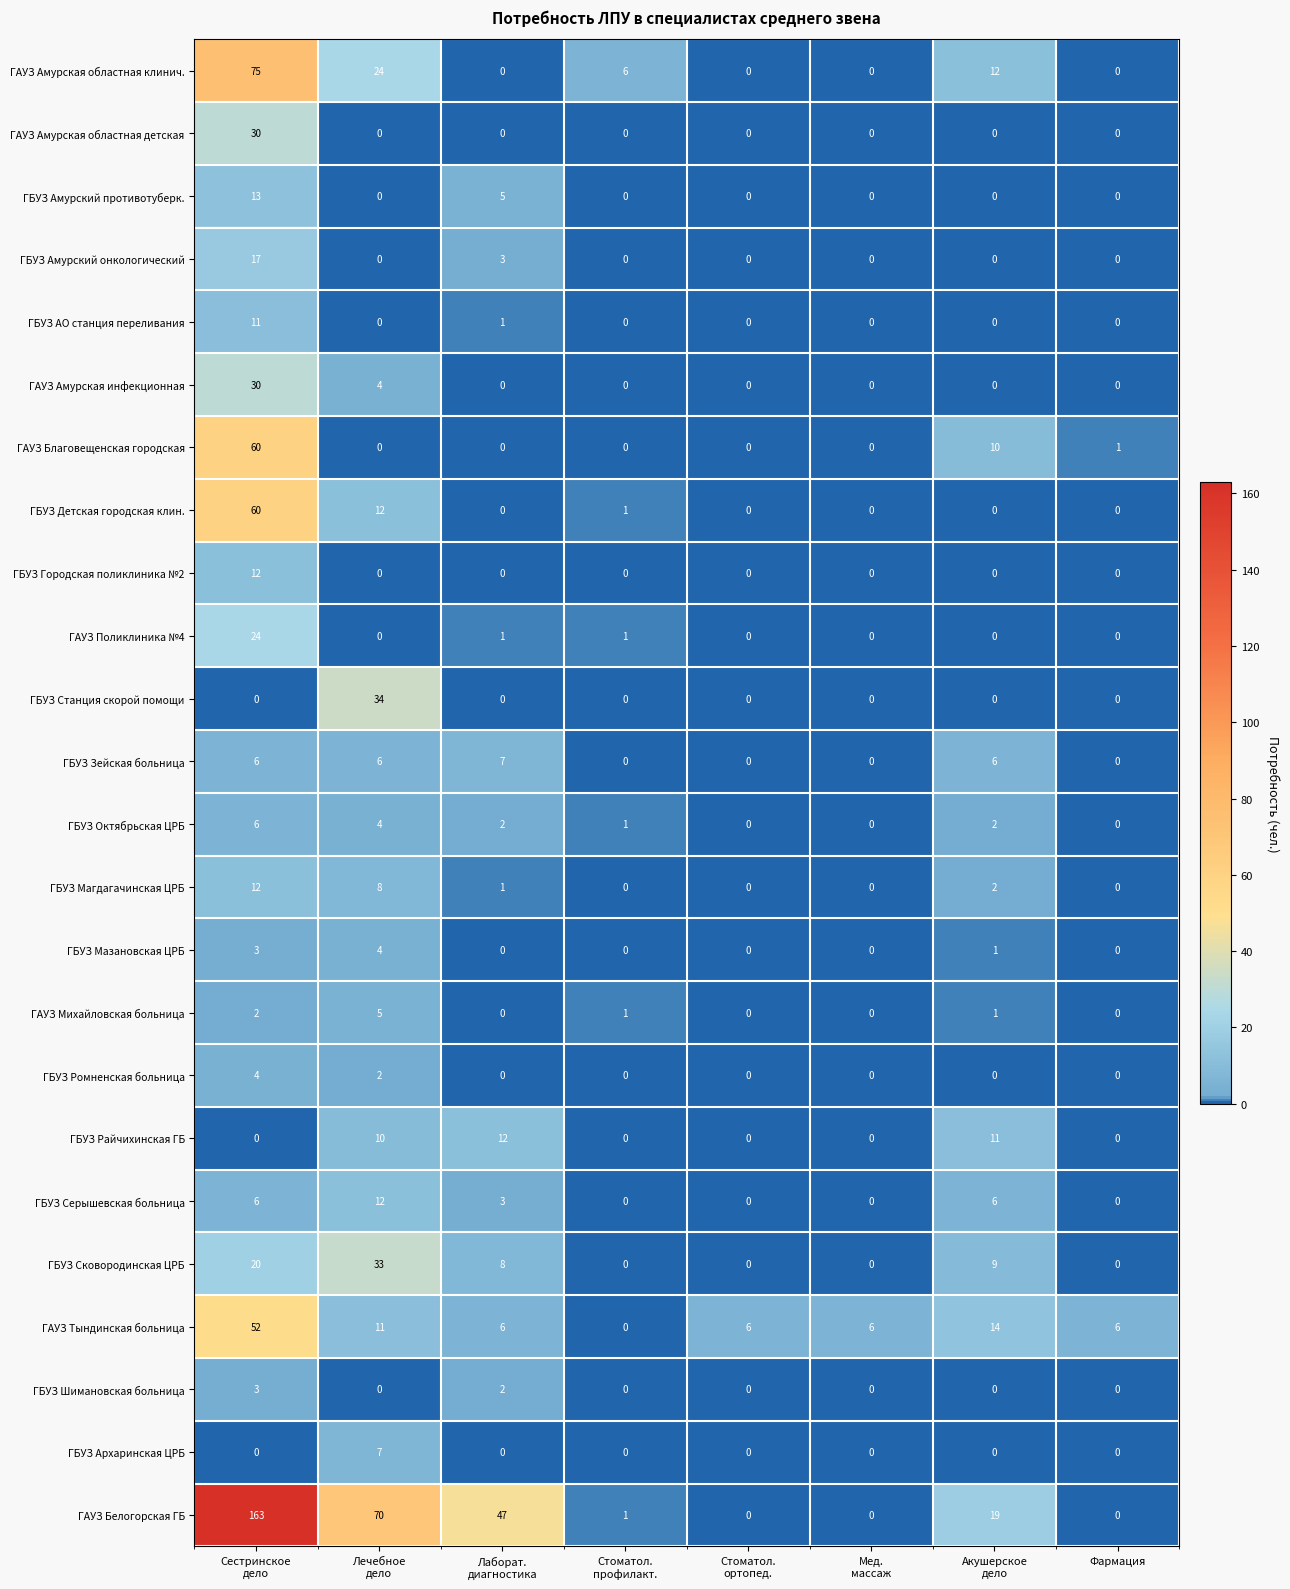

True or false: ГБУЗ Зейская больница has a value of 0 at Фармация.

True